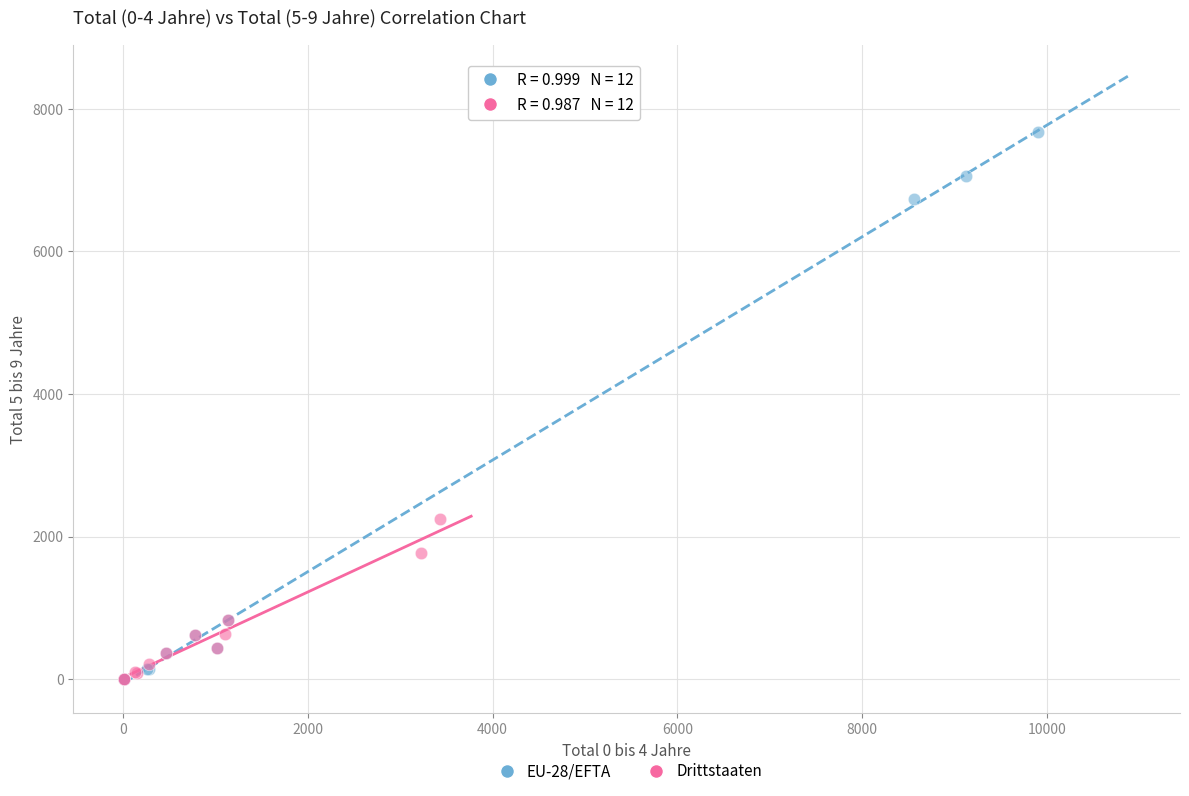

Which series has the largest Y range (max minus min)?

EU-28/EFTA